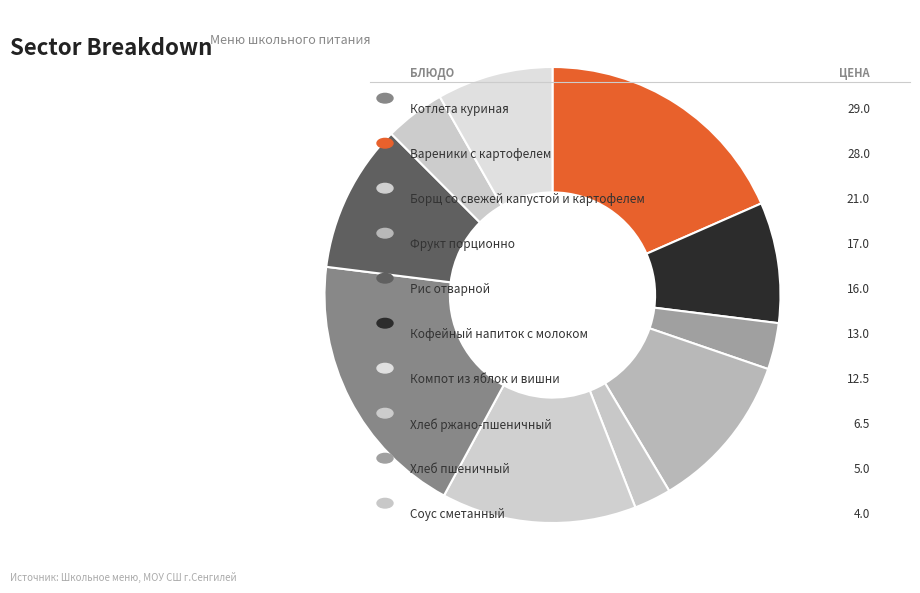

How many segments does this pie chart have?

10